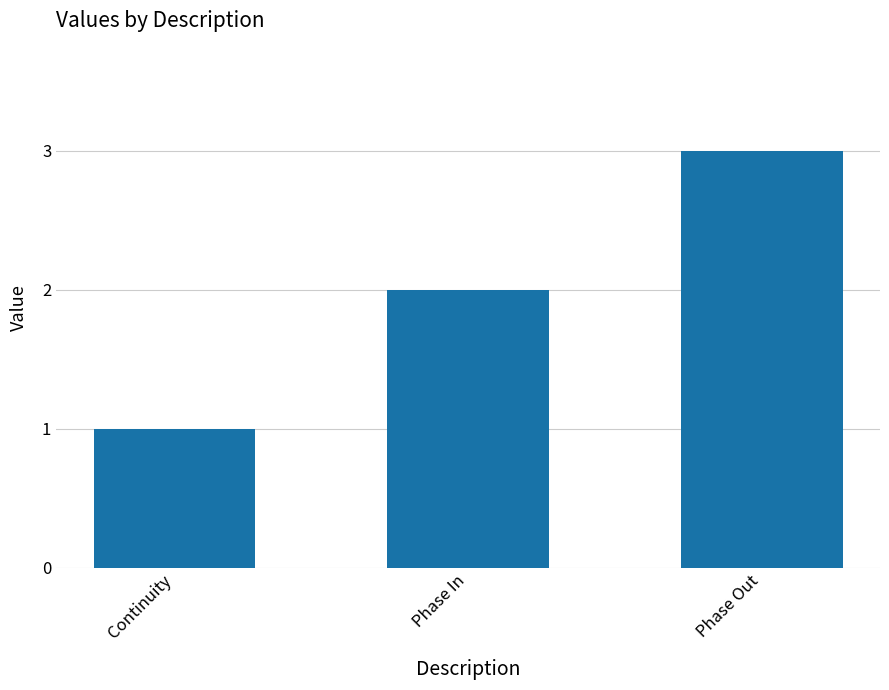

Rank the categories by value from lowest to highest.

Continuity, Phase In, Phase Out